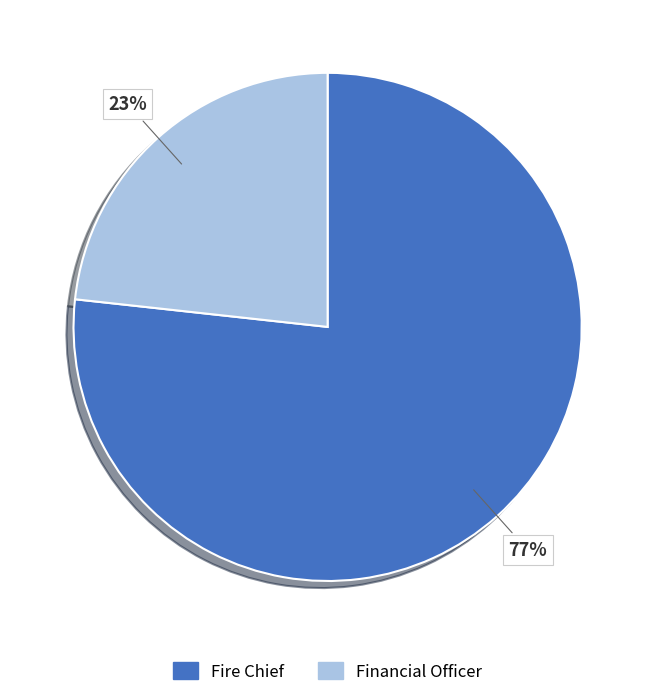

To the nearest percent, what portion does Financial Officer represent?

23%